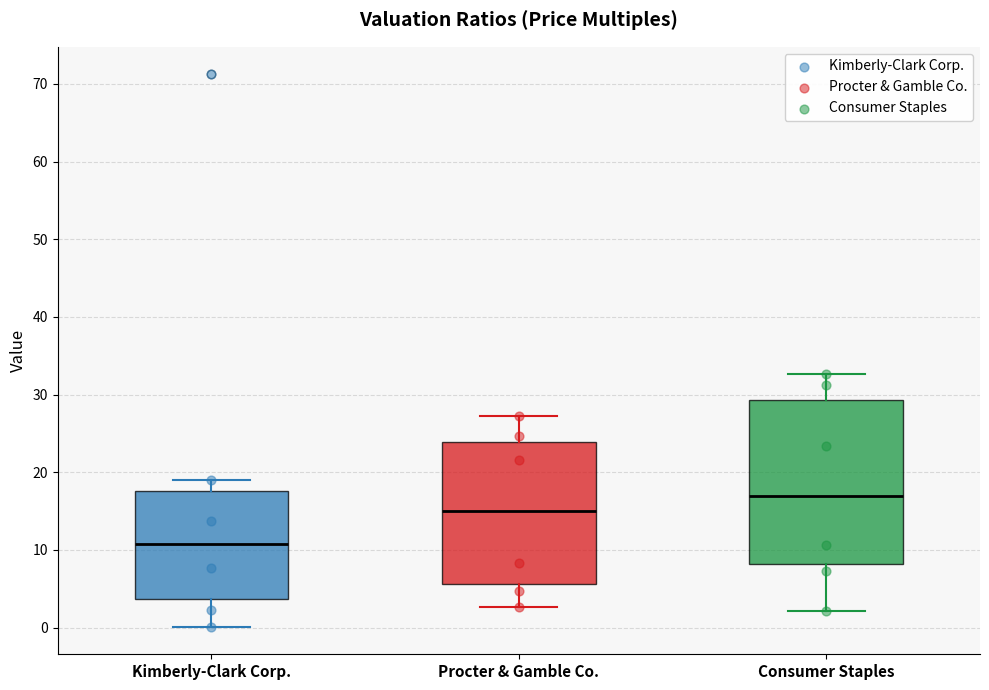

Which box is the tallest, from its lower edge to its upper edge?

Consumer Staples